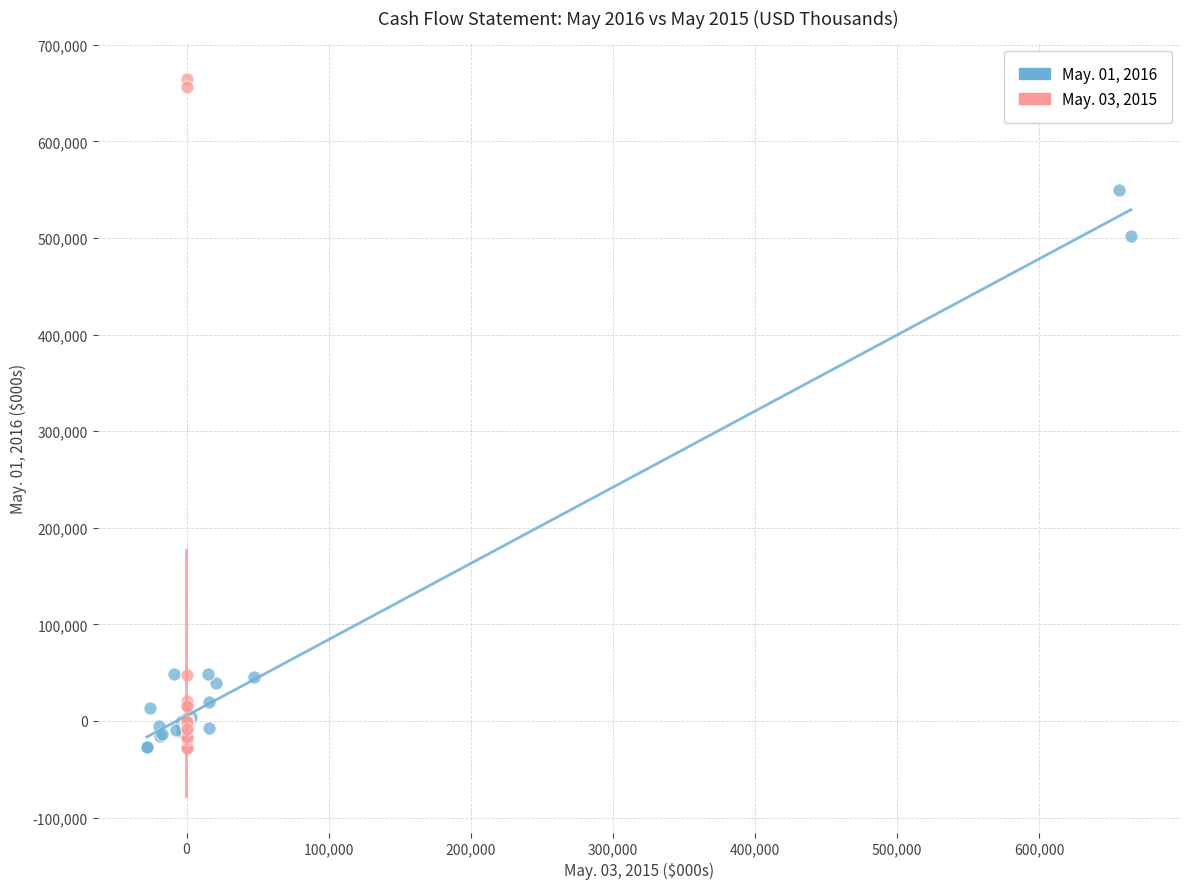

Which series has the widest spread of Y values?

May. 03, 2015